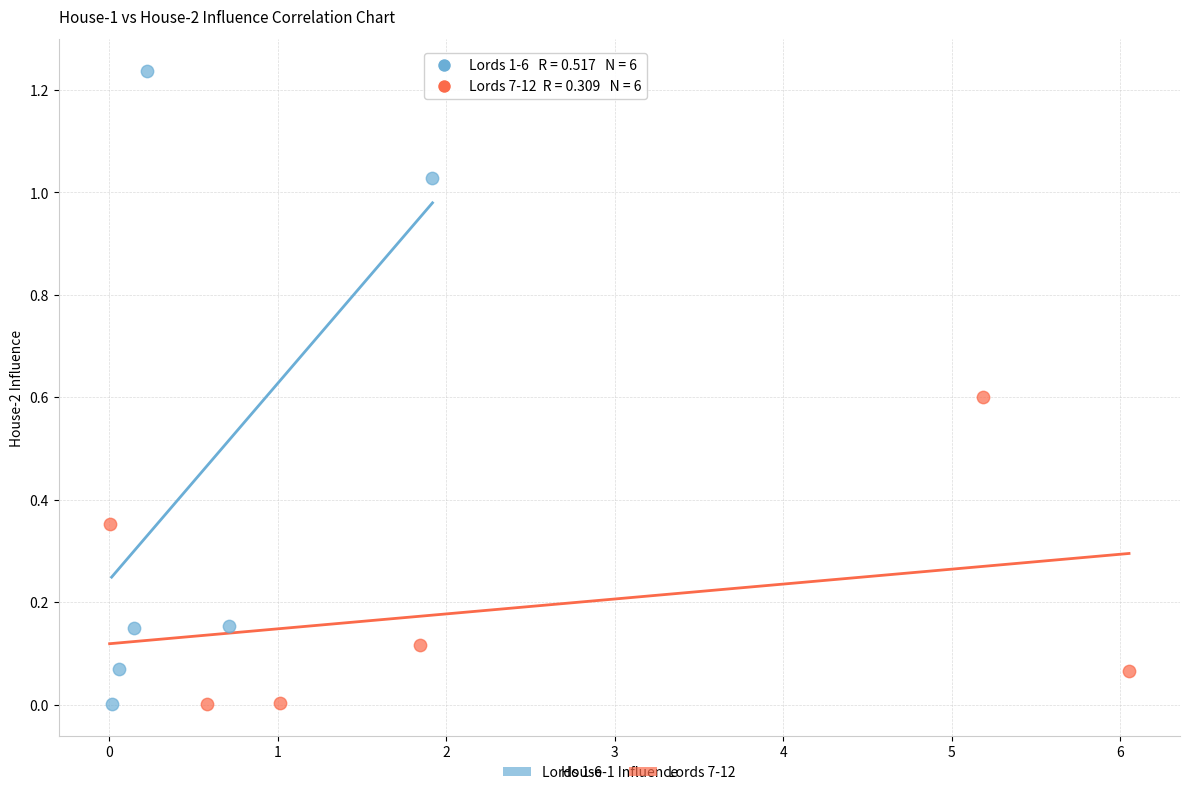

Which series has the largest Y range (max minus min)?

Lords 1-6